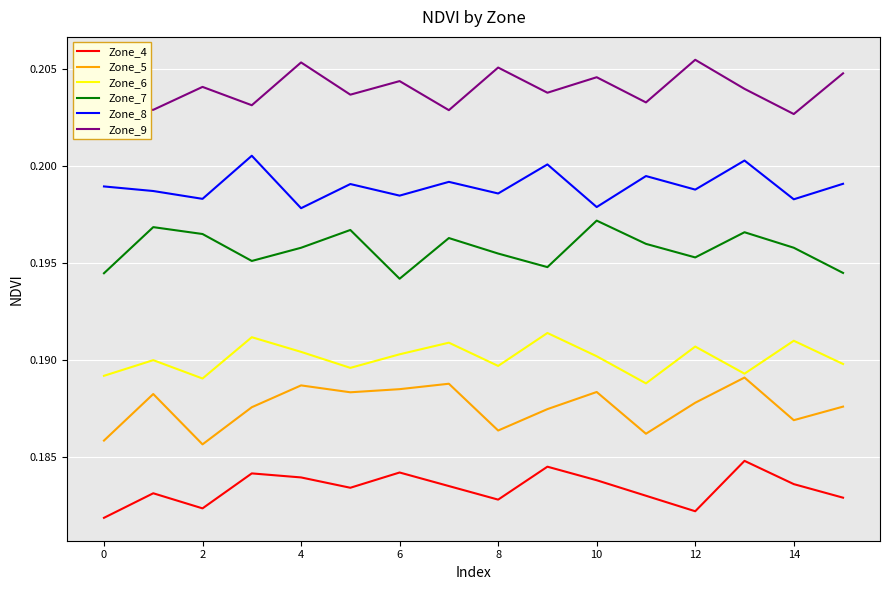

True or false: Zone_6 has more than 2 interior local peaks.

True